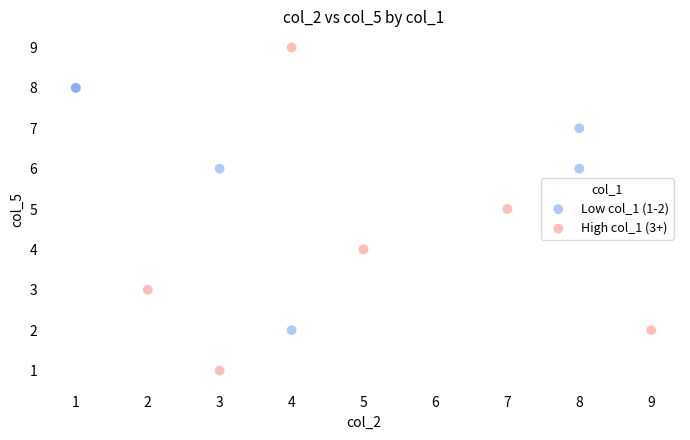

What are all the series names shown in the legend?

Low col_1 (1-2), High col_1 (3+)